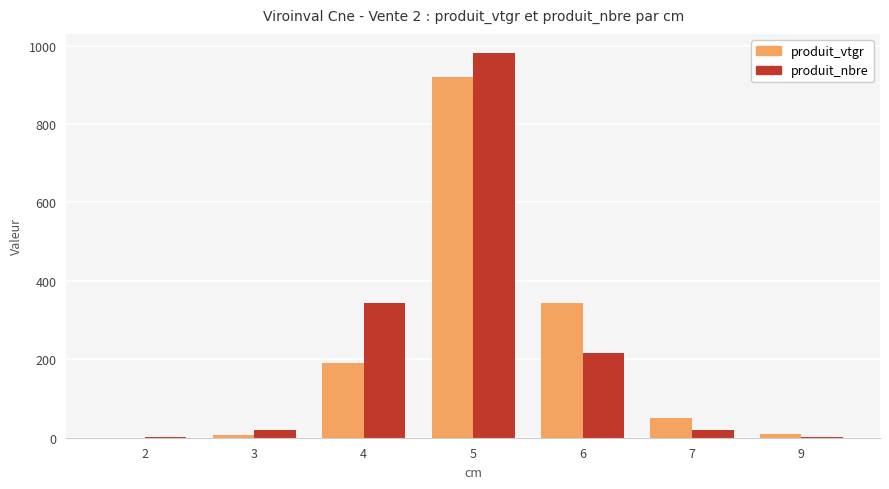

What is the greatest value displayed?

981.0